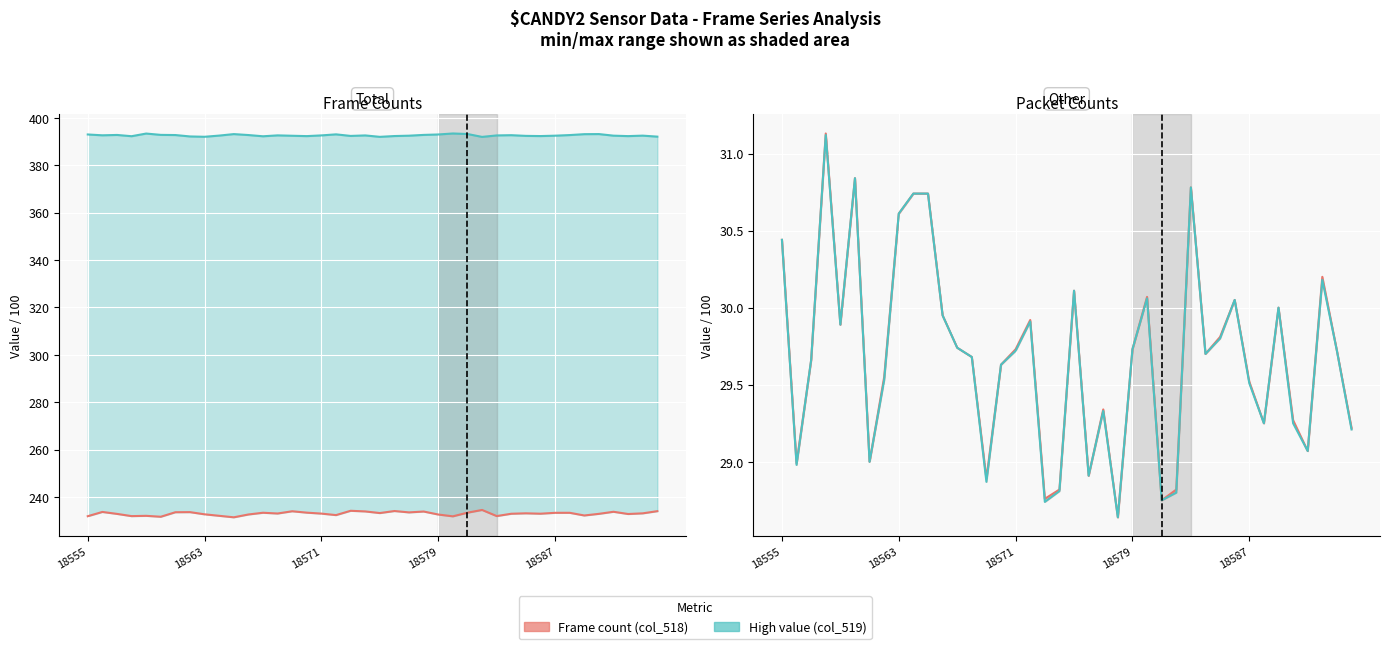

What is the maximum value for Packet count received (col_516)?

31.1